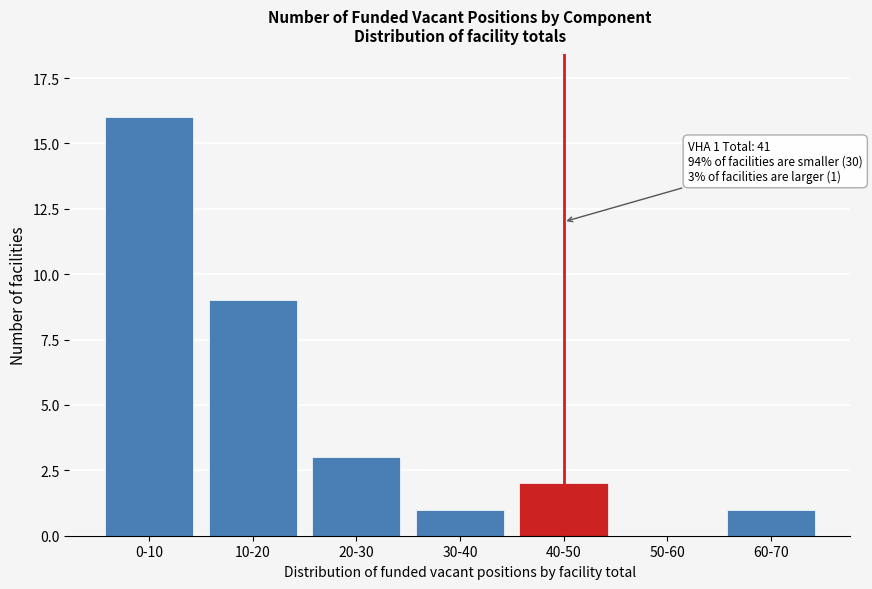

Reading left to right, what are all the values shown in this chart?

0-10=16	10-20=9	20-30=3	30-40=1	40-50=2	50-60=0	60-70=1